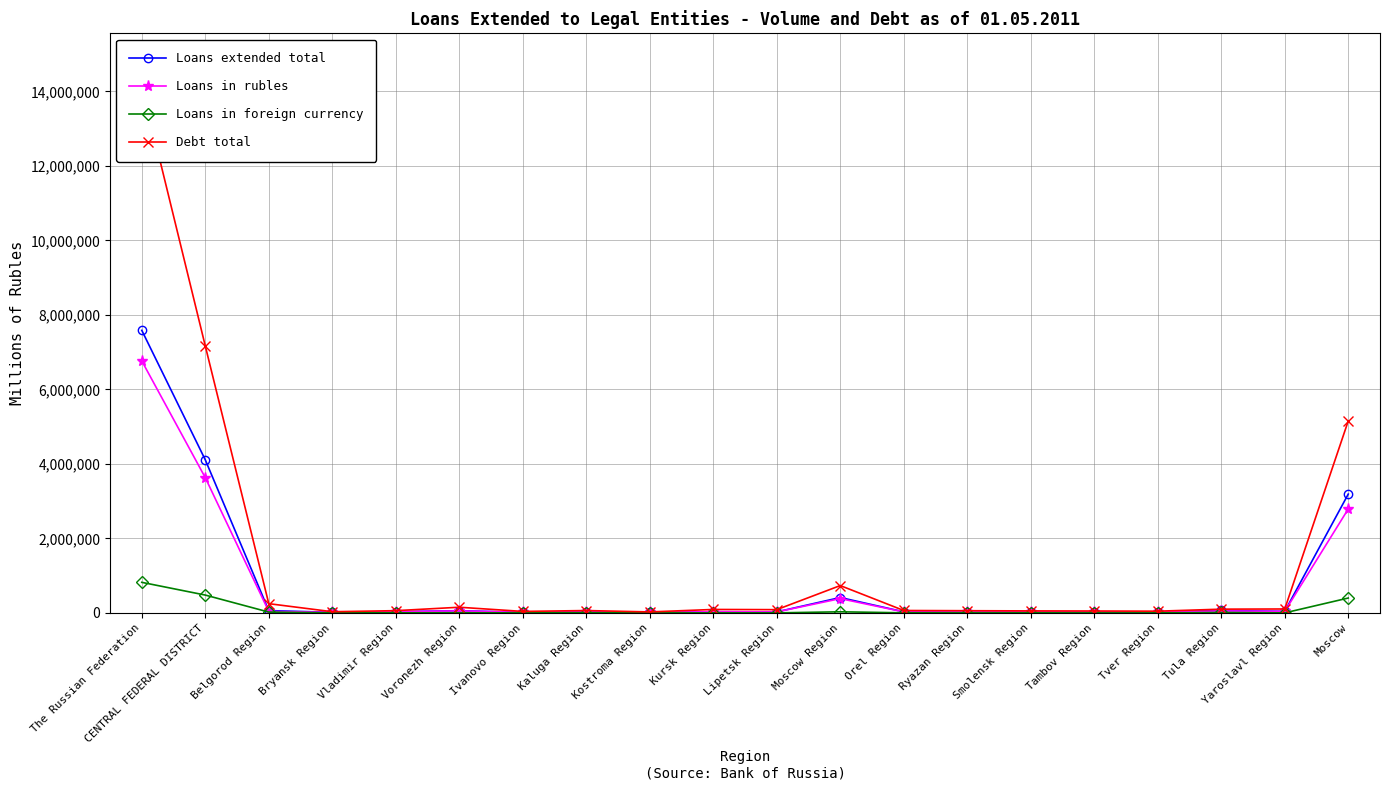

What is the total value across all series at Yaroslavl Region?

187807